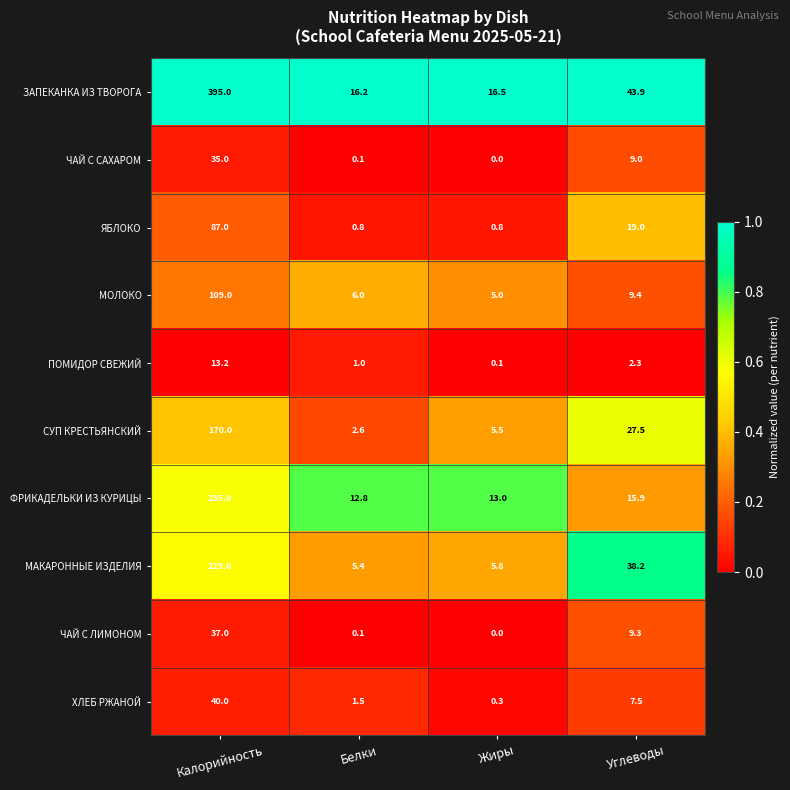

What is the spread (max minus min) of values at Жиры?

16.5